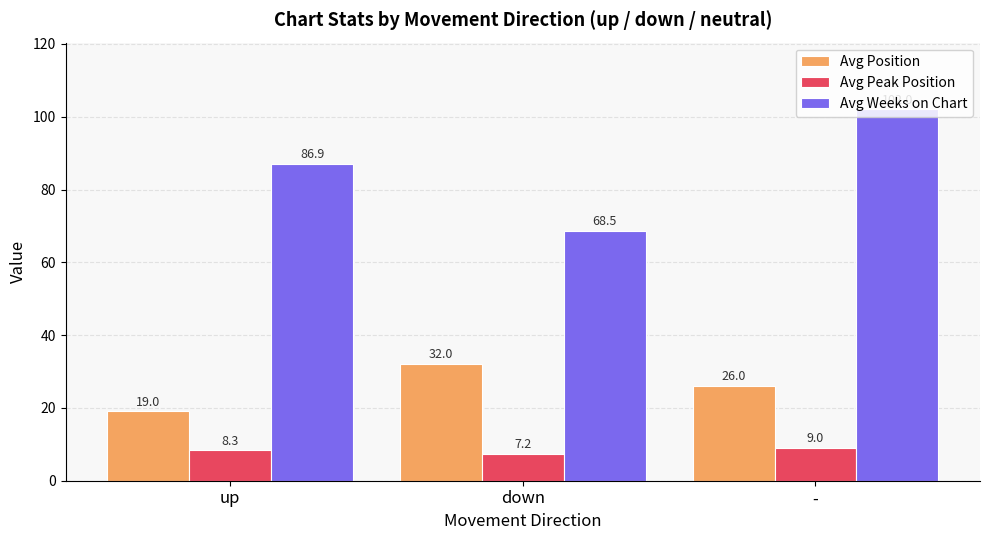

What are all the series names shown in the legend?

Avg Position, Avg Peak Position, Avg Weeks on Chart